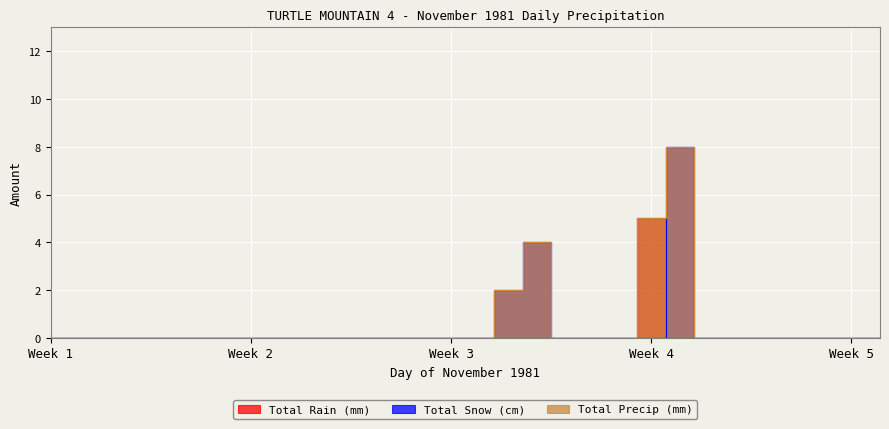

What is the average value of the Total Precip (mm) series?

1